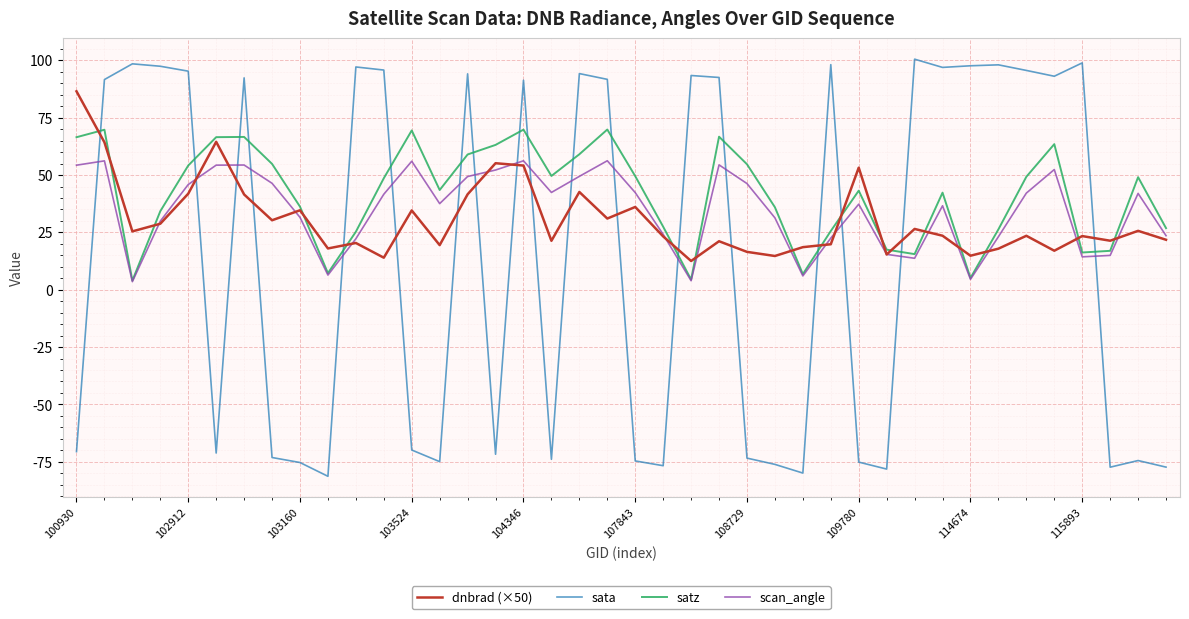

Which series has the largest range (max minus min)?

sata